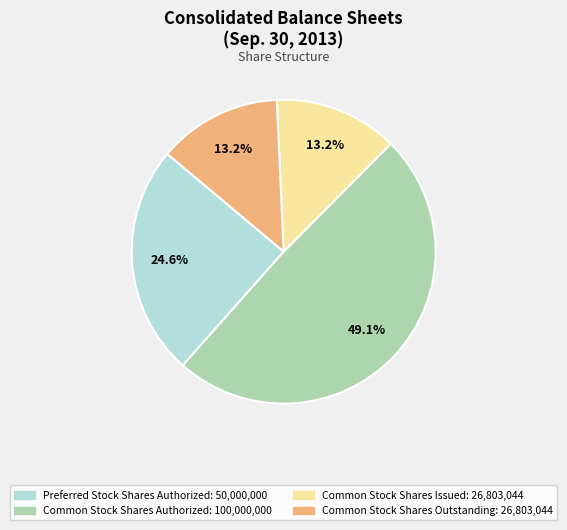

Which category has the biggest portion of the pie?

Common Stock Shares Authorized